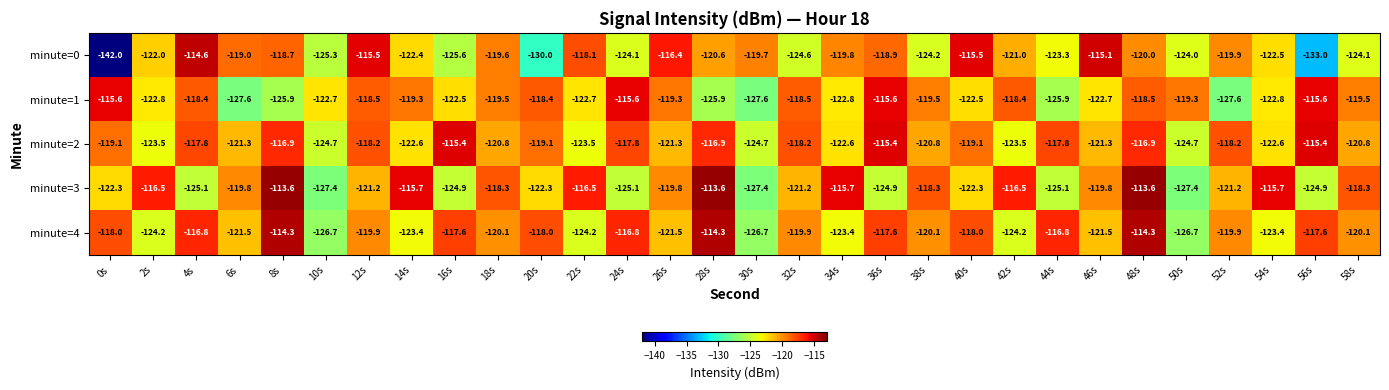

List the series in order of their peak value, lowest first.

minute=1, minute=2, minute=0, minute=4, minute=3